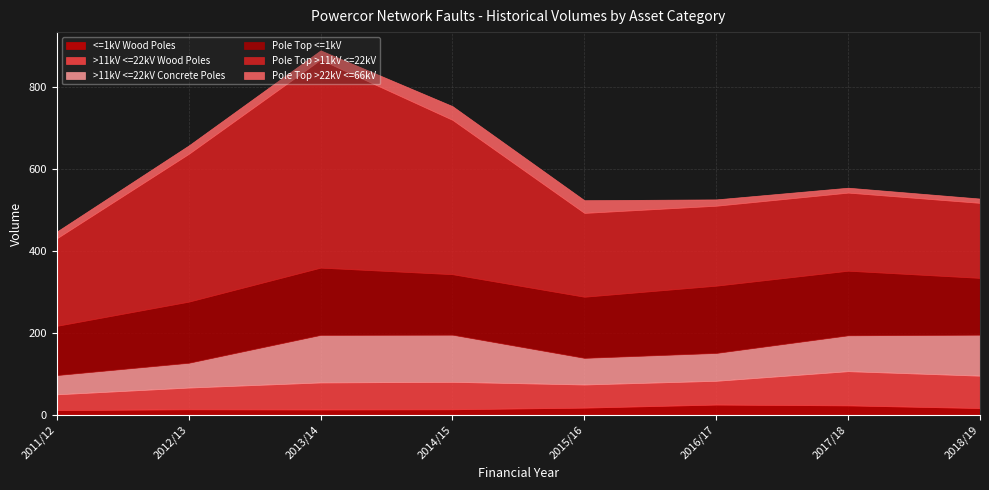

True or false: >11kV <=22kV Concrete Poles and Pole Top >11kV <=22kV cross at least once.

False